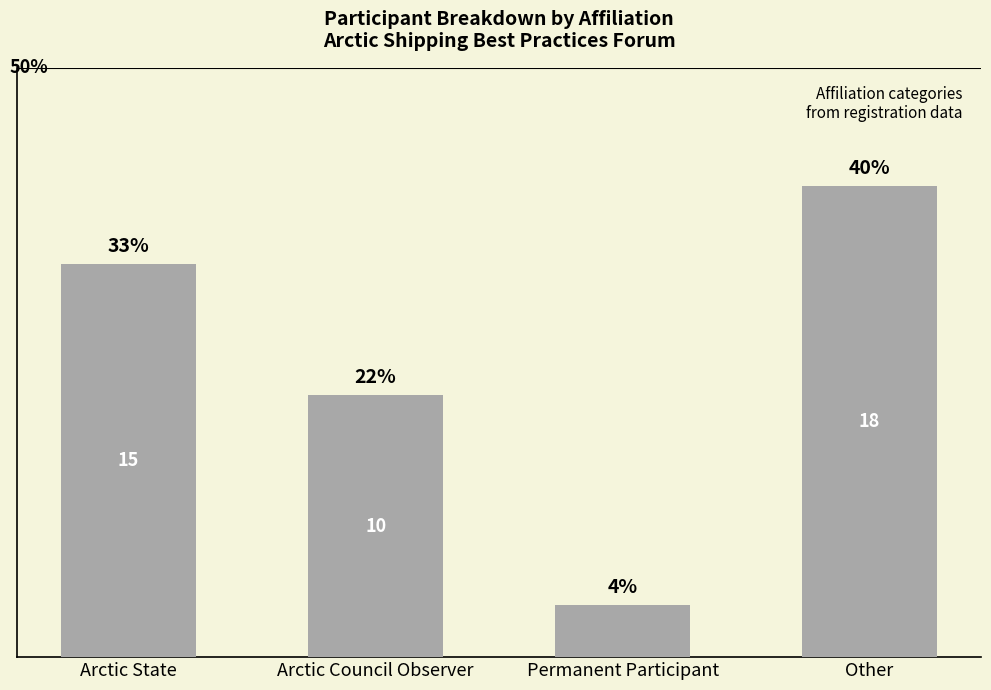

Between Permanent Participant and Arctic Council Observer, which is larger?

Arctic Council Observer